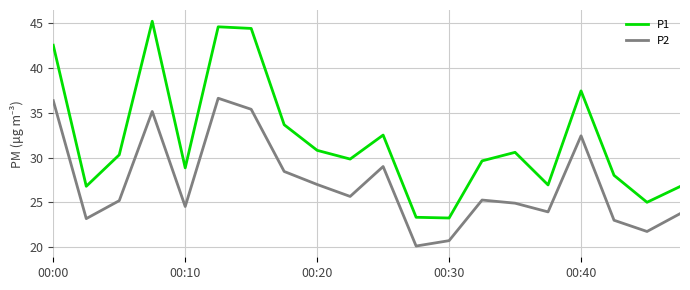

How many lines are shown in the chart?

2